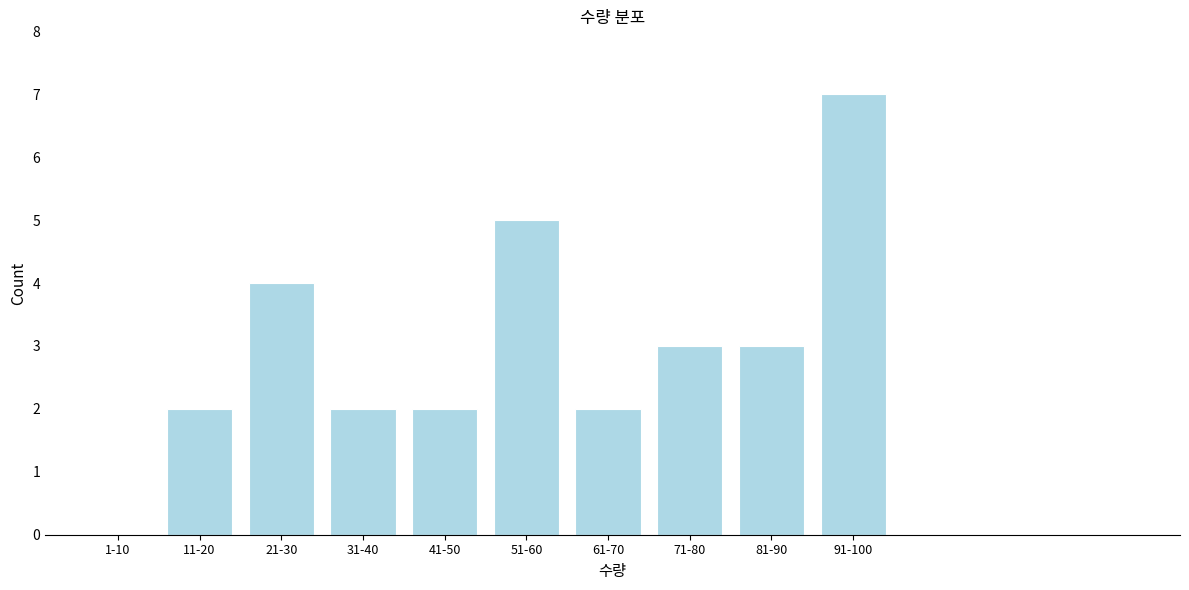

Reading left to right, what are all the values shown in this chart?

1-10=0	11-20=2	21-30=4	31-40=2	41-50=2	51-60=5	61-70=2	71-80=3	81-90=3	91-100=7